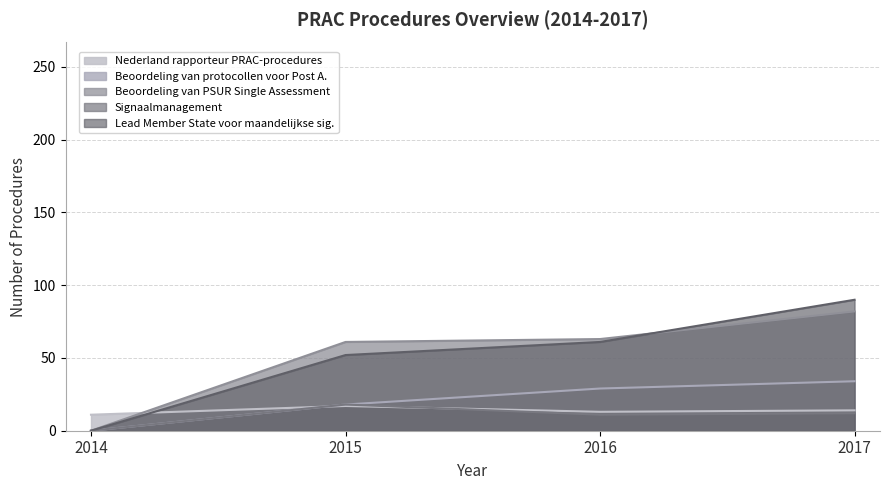

At which category does the chart reach its peak across all series?

2017